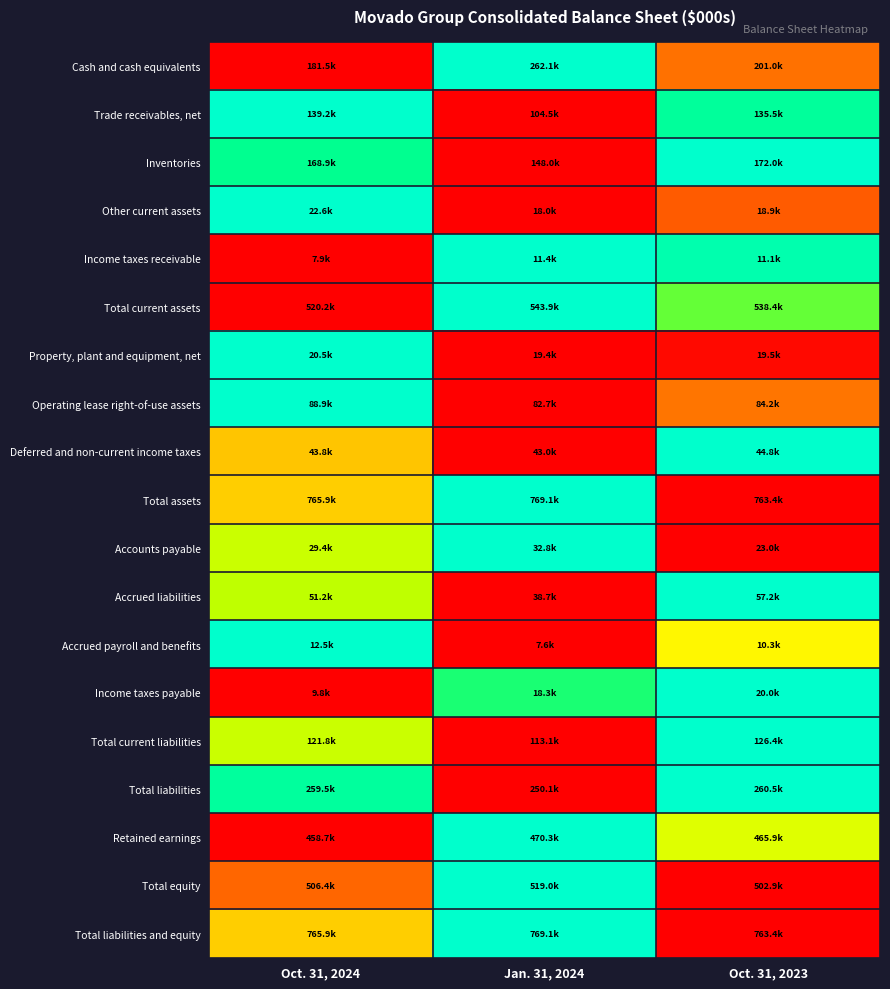

What is the spread (max minus min) of values at Oct. 31, 2023?

1.0